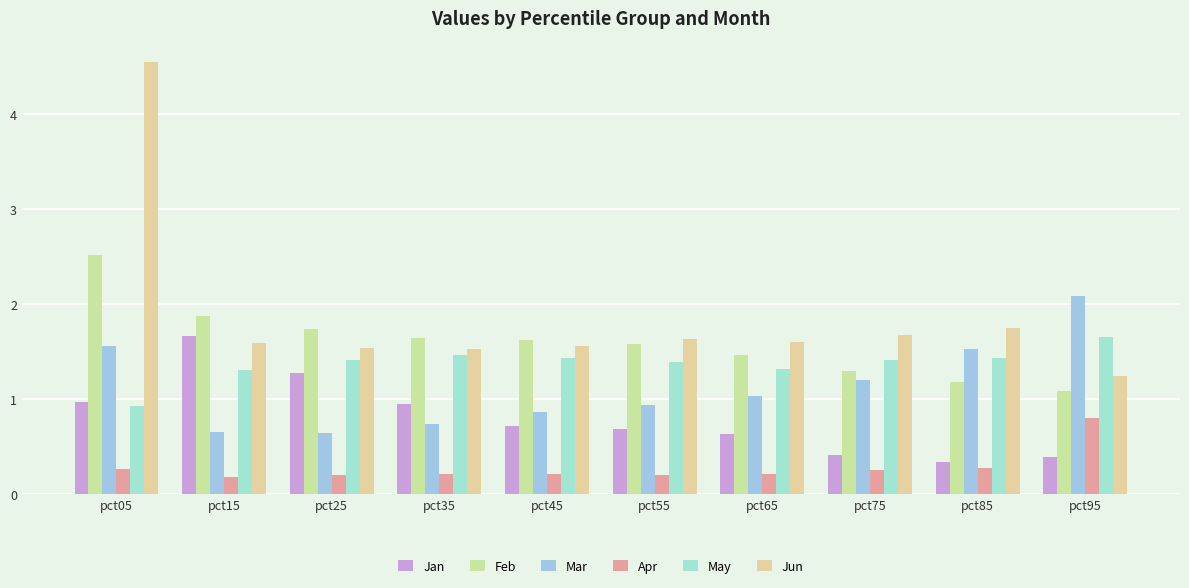

What is the maximum value for Feb?

2.5